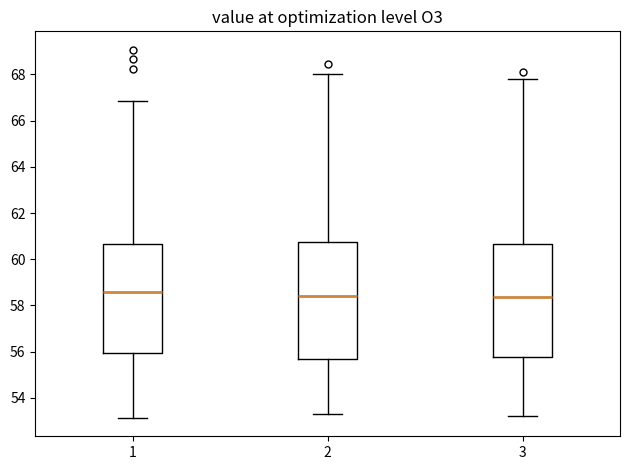

Where does the median line of the box at x = 1 sit on the y-axis? The values are not printed on the chart, so give them approximately, as read against the axis.

58.6